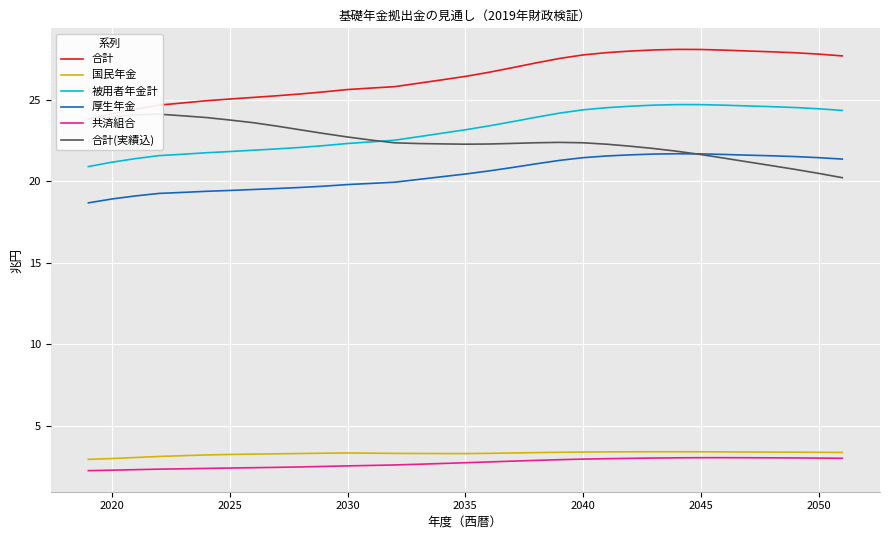

The 被用者年金計 series shows 40.7 at 2035. True or false?

False